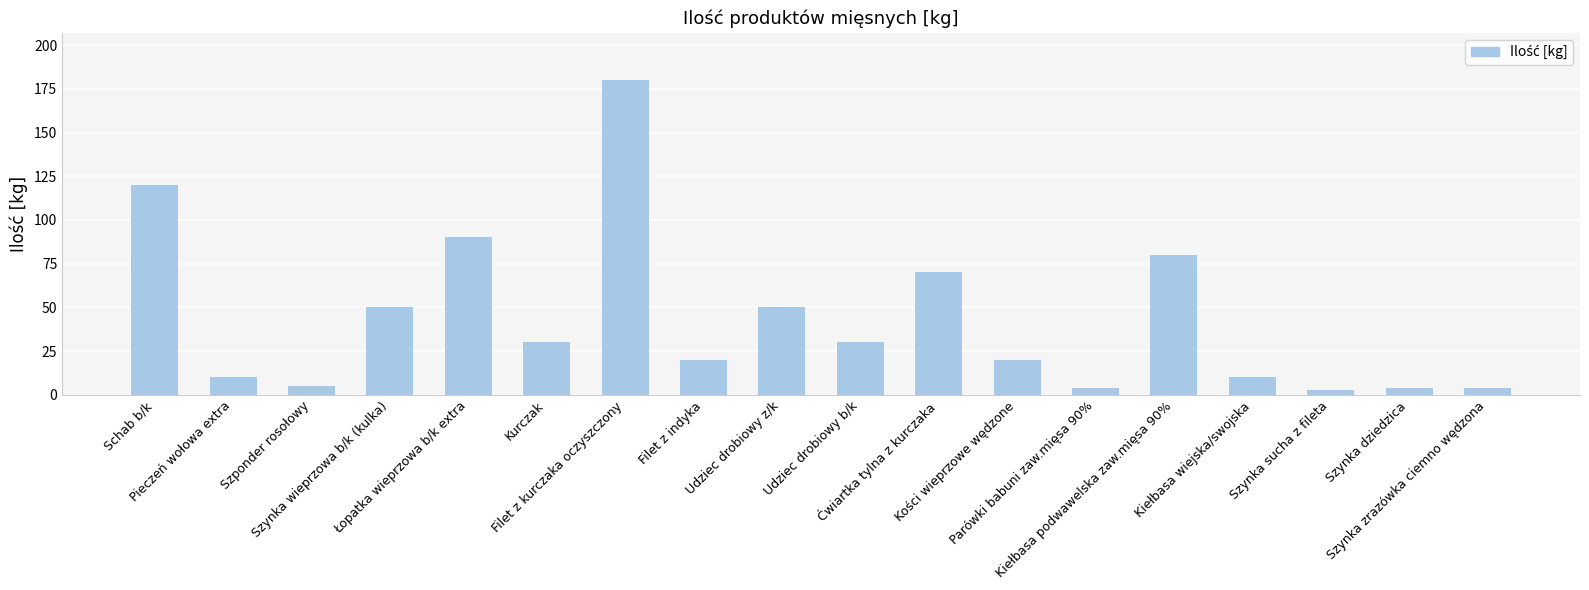

What is the difference between the second highest and minimum values?

117